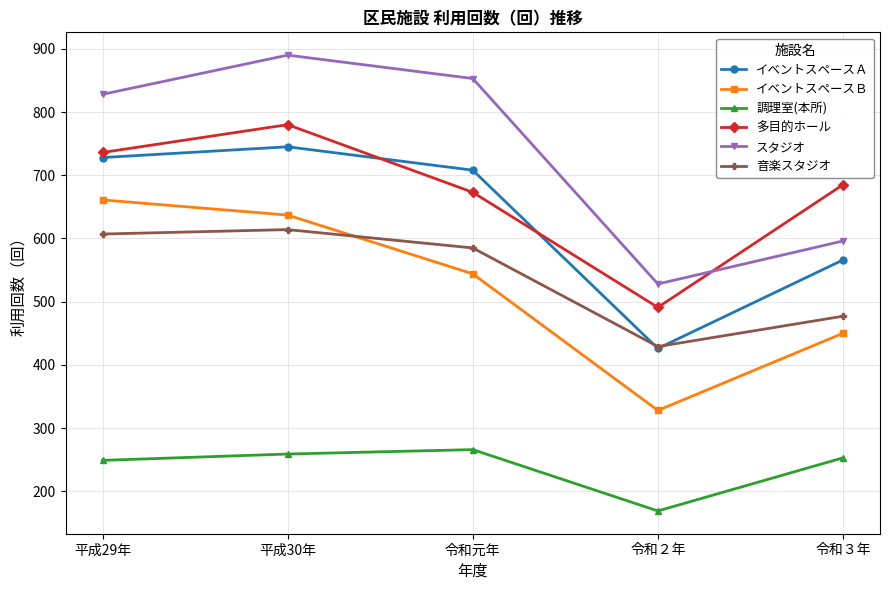

Does the chart have visible grid lines?

Yes